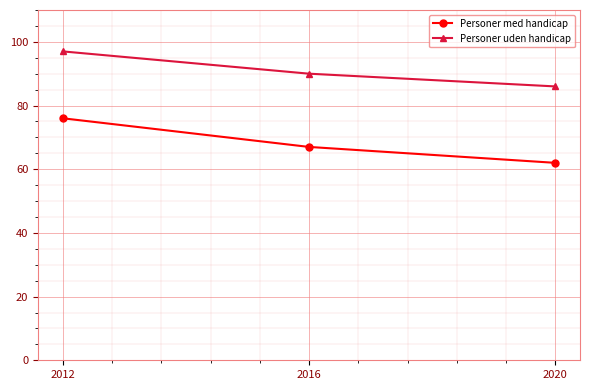

Is it true that Personer med handicap equals 40 at 2020?

False